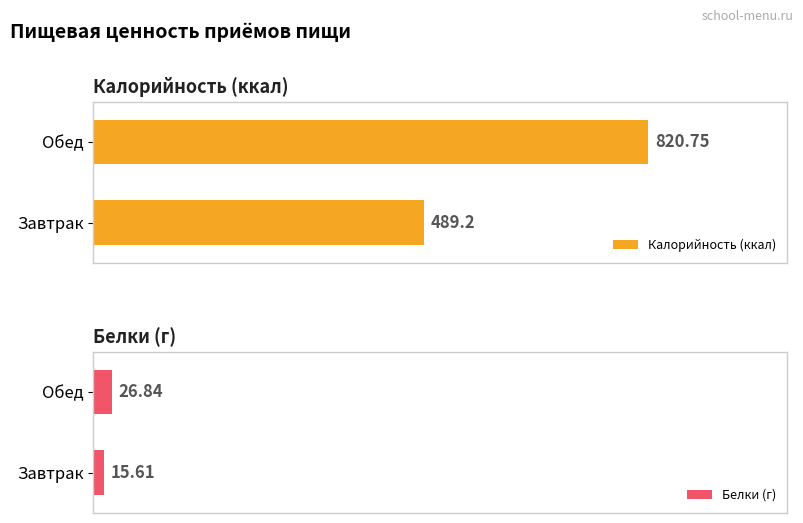

Is the value of Калорийность at Завтрак greater than the value of Белки at Обед?

Yes